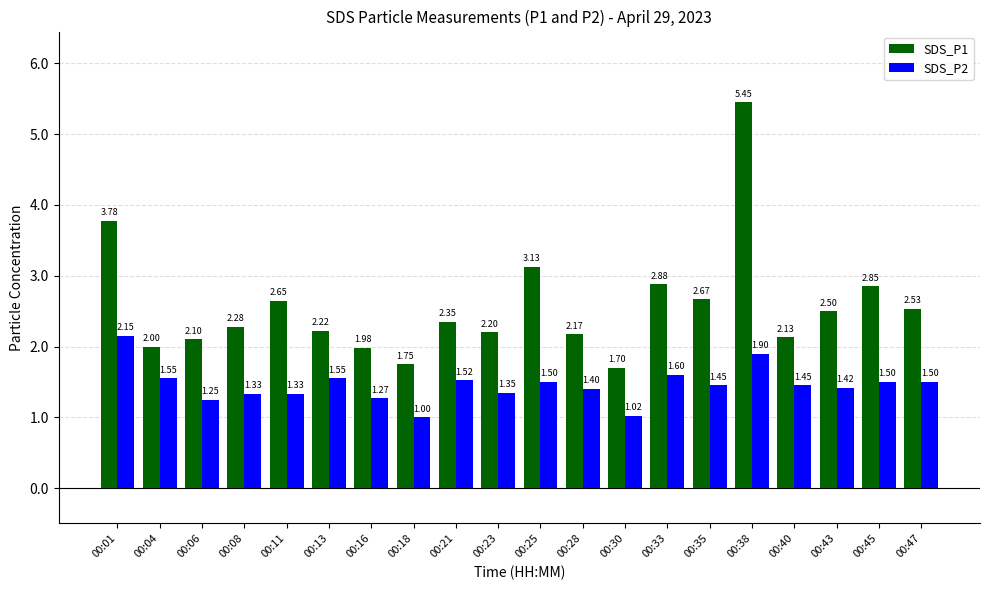

What is the sum of all SDS_P2 values?

29.0